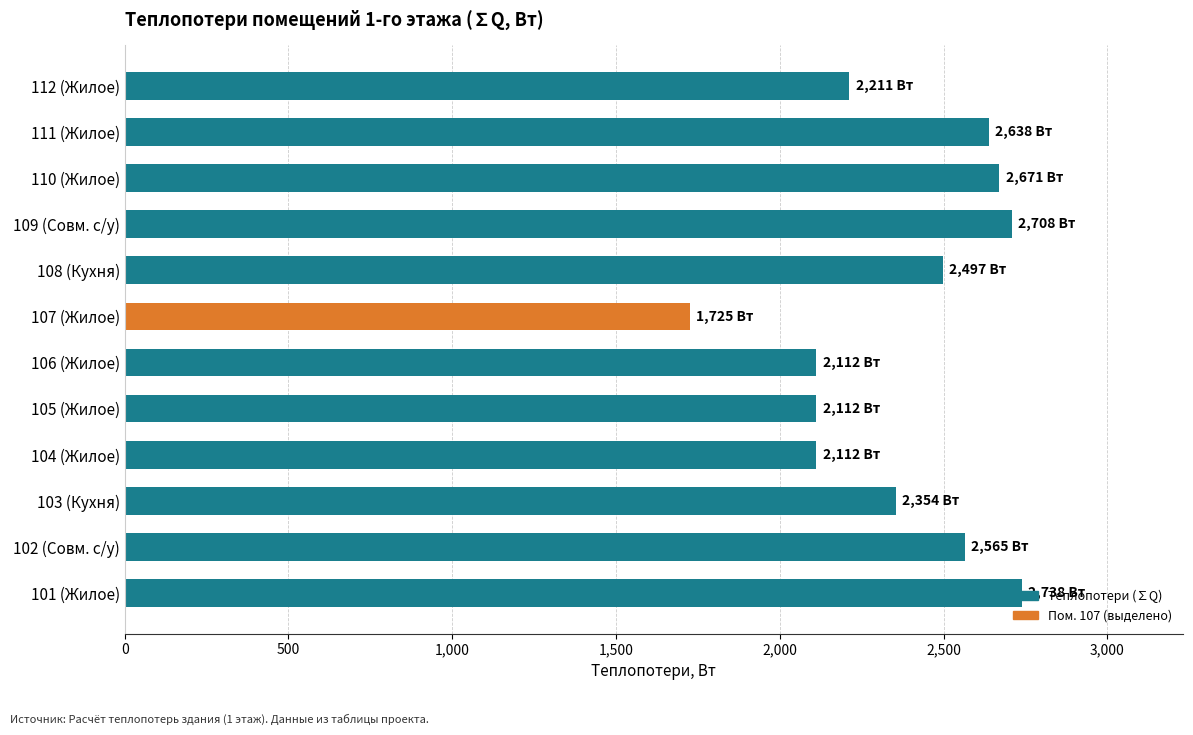

Between 107 (Жилое) and 112 (Жилое), which is larger?

112 (Жилое)